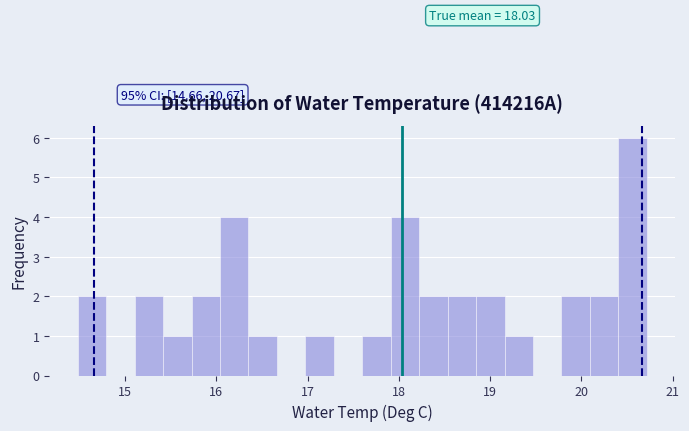

Around what value on the x-axis is the tallest bar? Give the approximate position of its centre, as read against the axis.

20.6